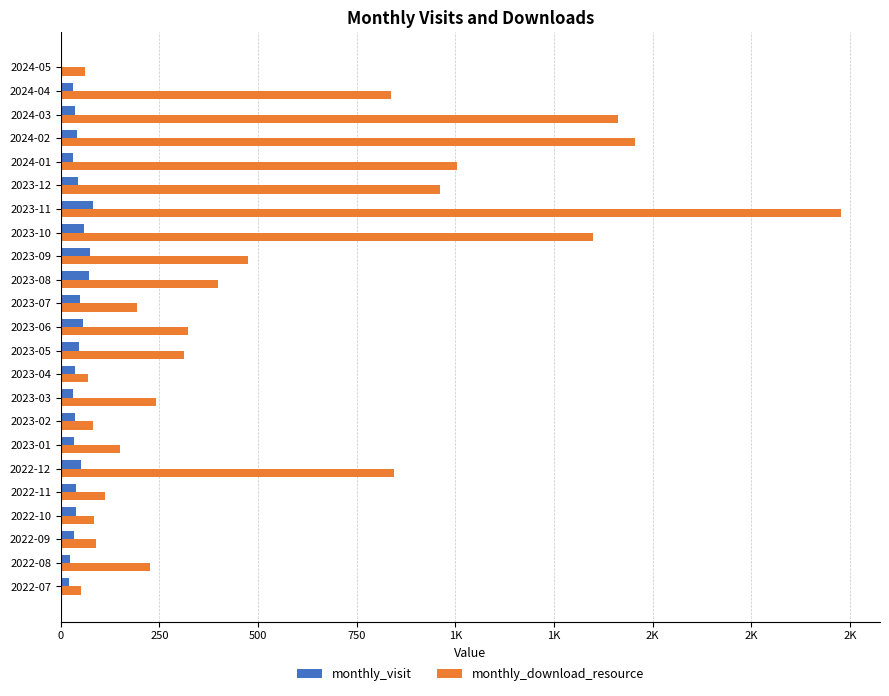

What are all the series names shown in the legend?

monthly_visit, monthly_download_resource